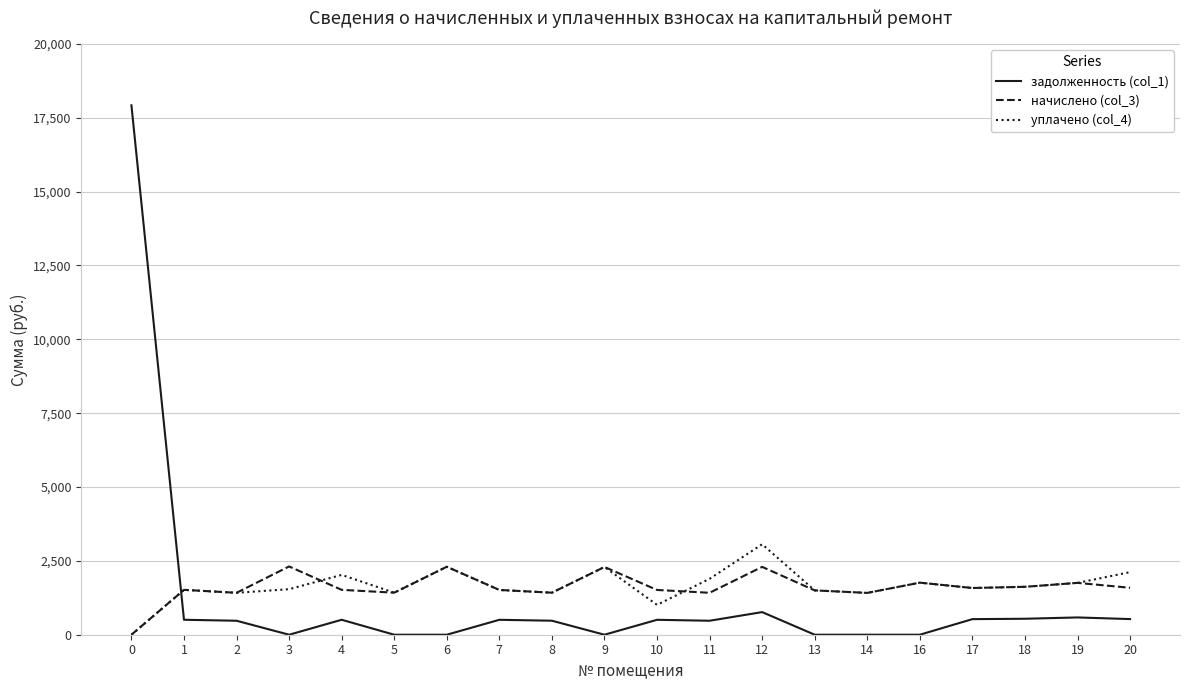

What is the maximum value shown in the chart?

17922.5